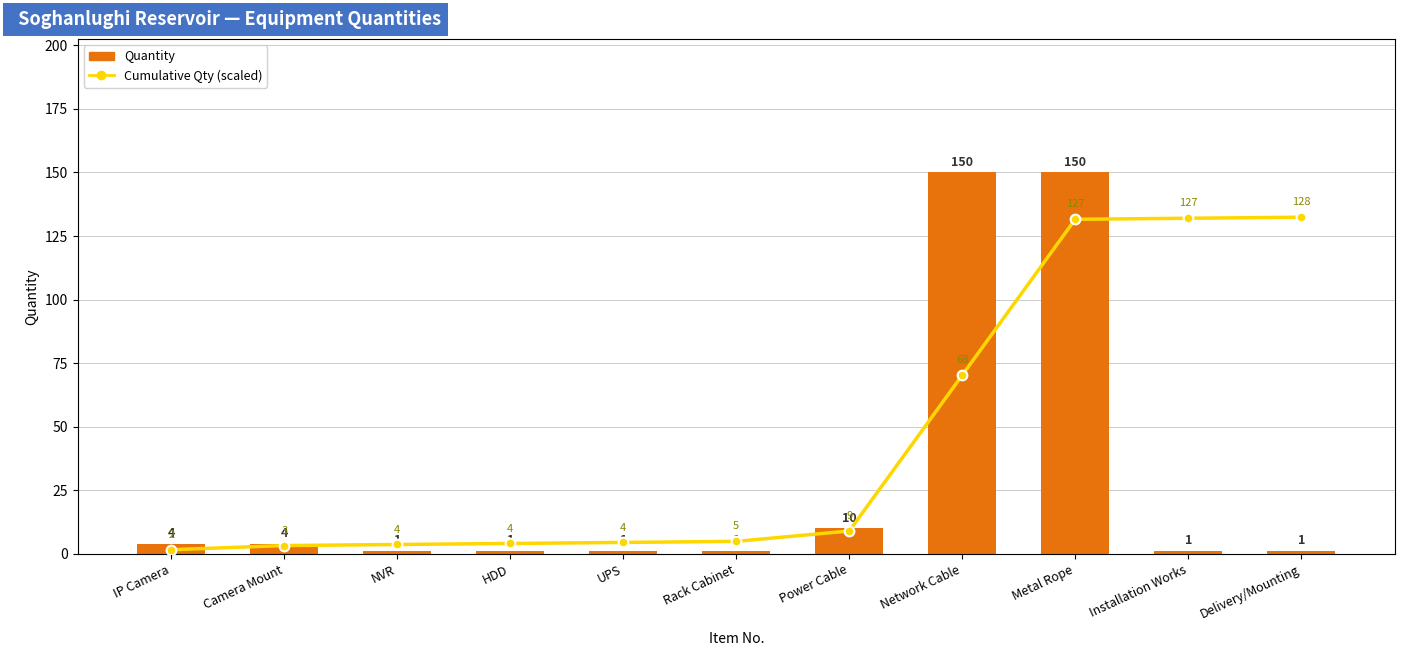

What is the total value across all series at HDD?

4.9